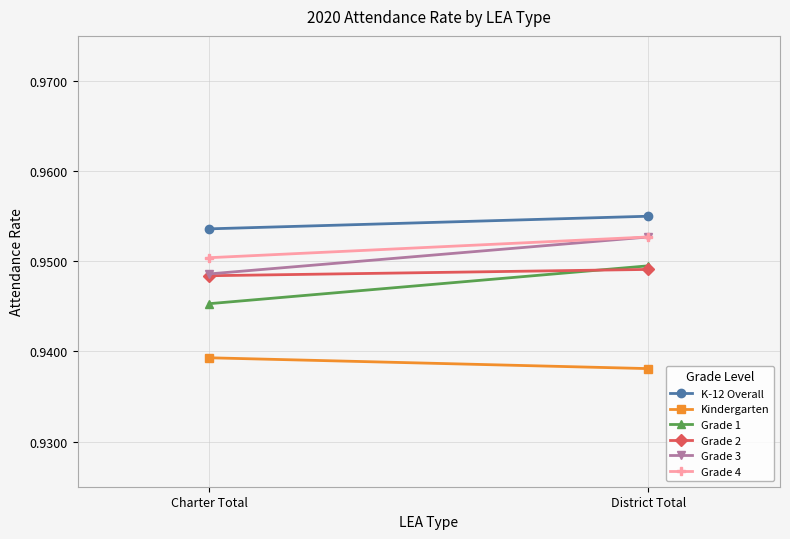

Which series has the largest total across all categories?

K-12 Overall